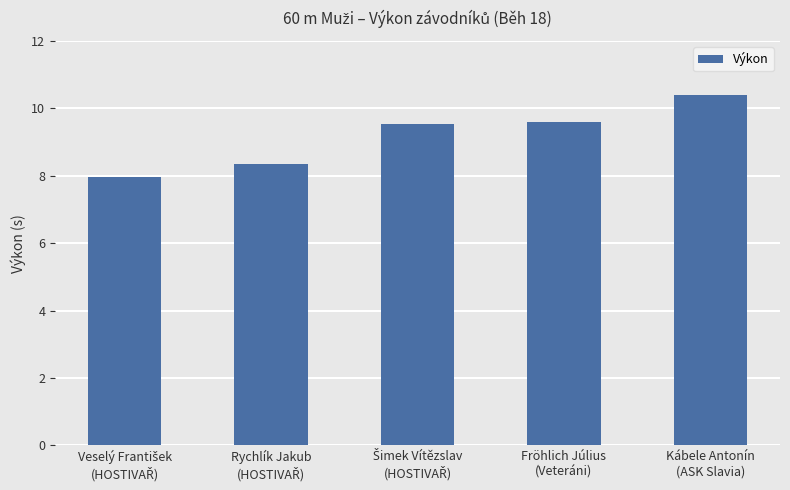

What is the difference between the maximum and minimum values?

2.4